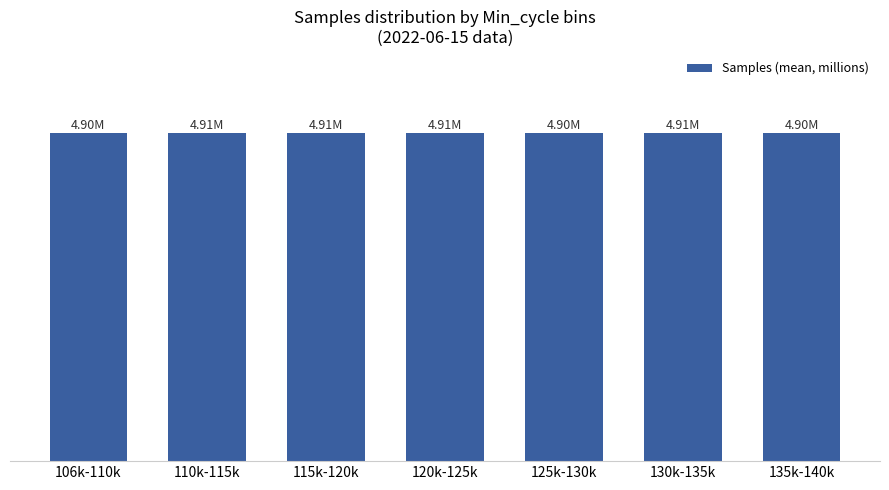

What is the approximate value at 125k-130k?

4.9